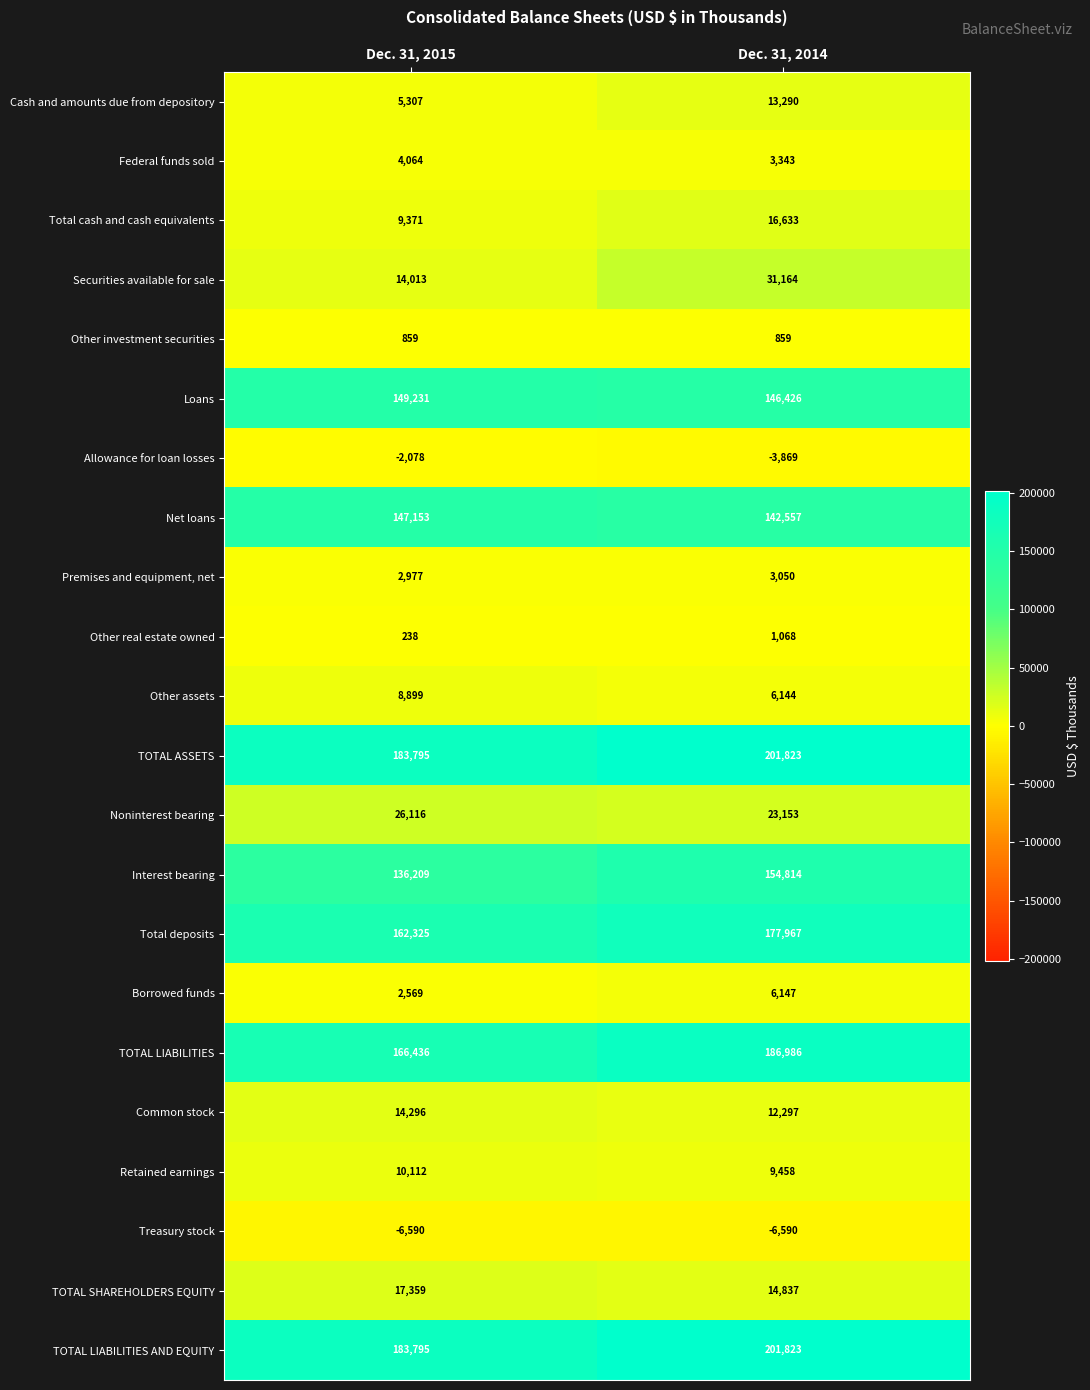

What is the minimum value for Common stock?

12297